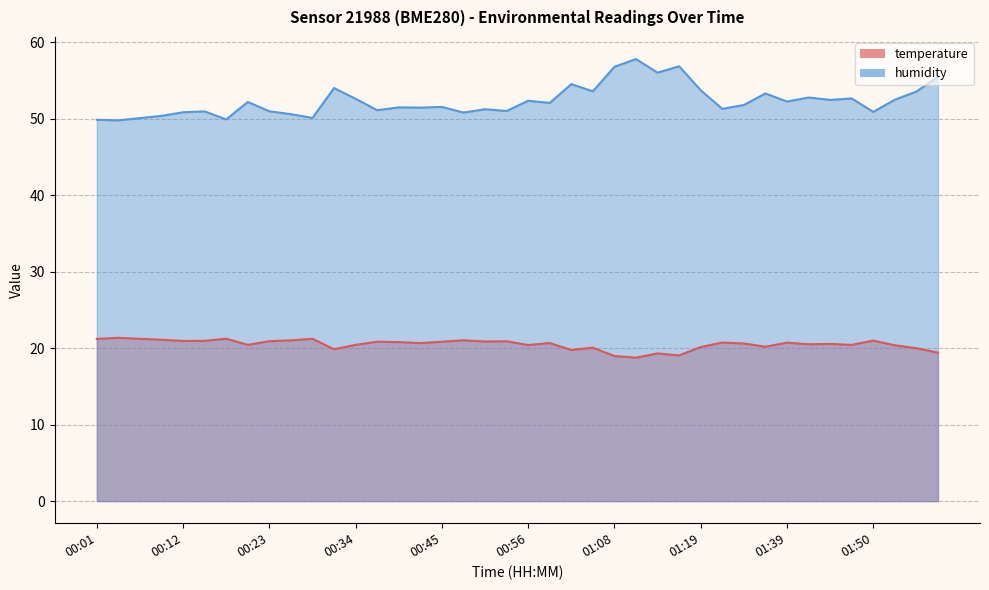

True or false: temperature and humidity cross at least once.

False